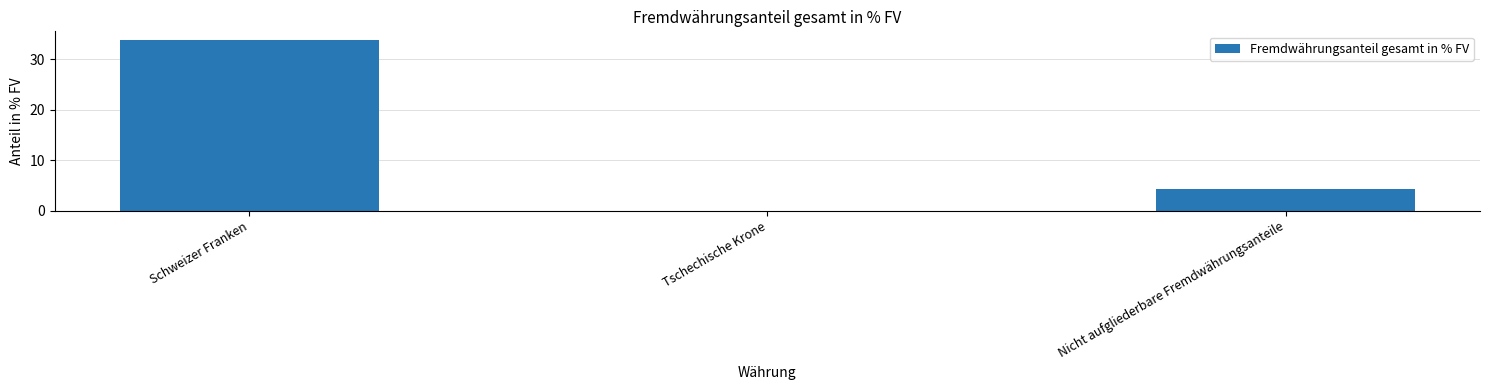

The value at Nicht aufgliederbare Fremdwährungsanteile is 4.2. True or false?

True